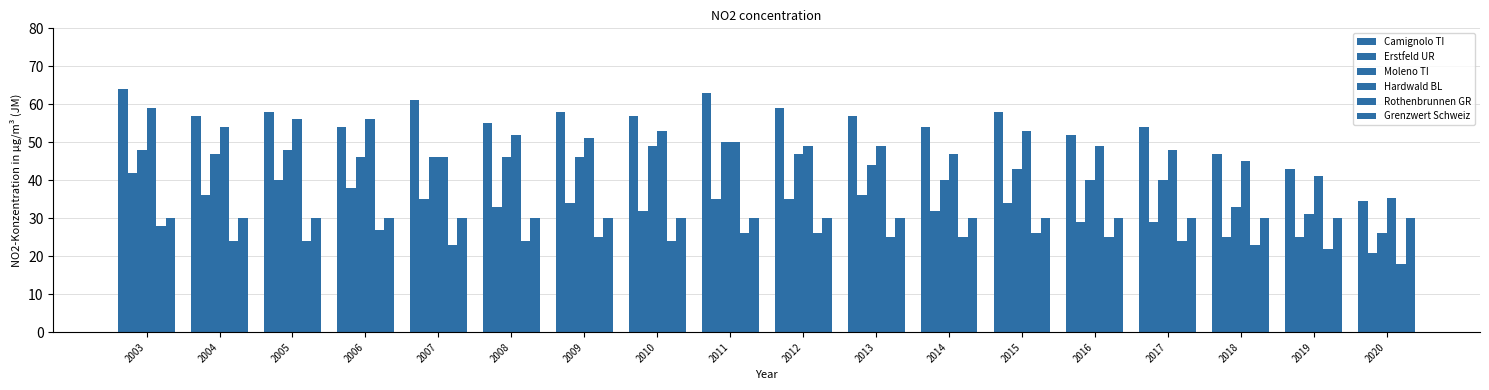

Does the chart contain stacked bars?

No